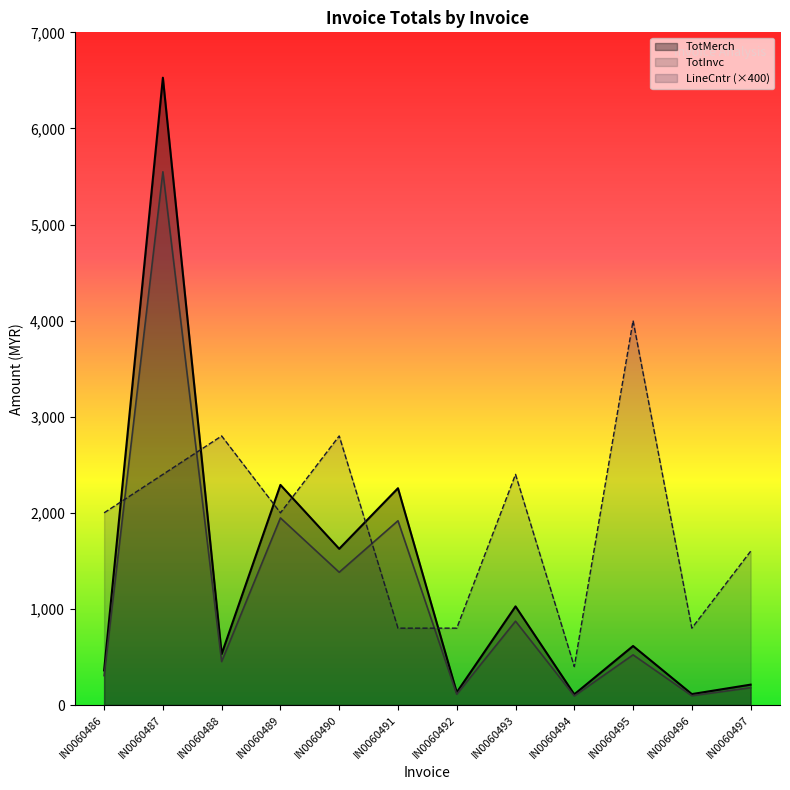

How many values in the TotInvc series are below 522?

6